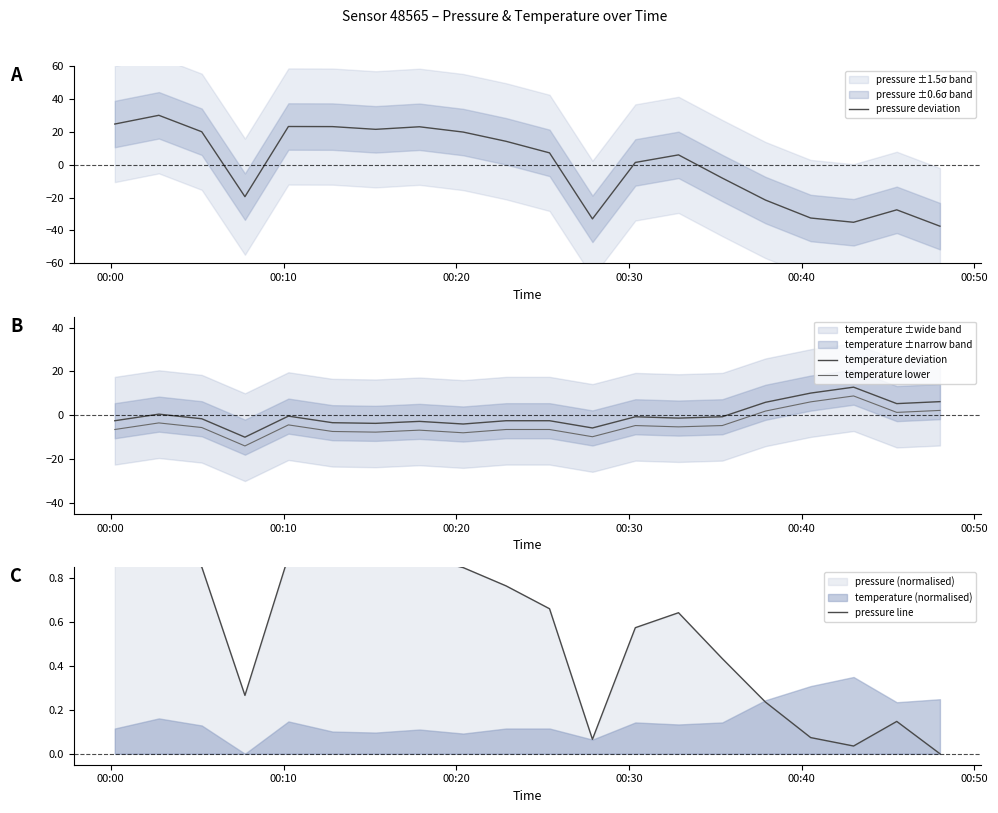

What is the lowest value of the temperature lower series?

-13.9